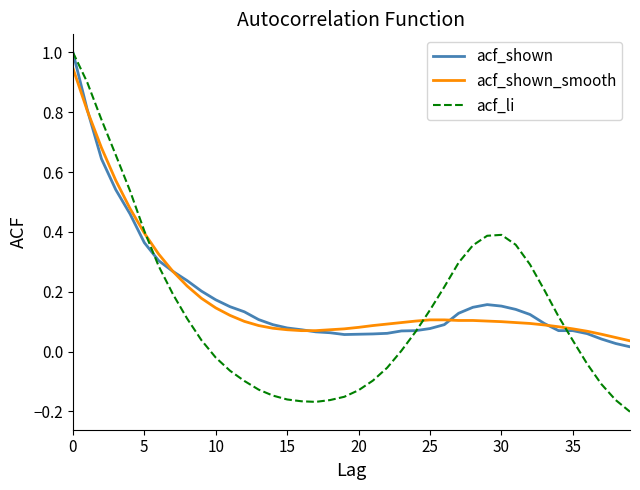

At how many categories does at least one series exceed 0?

40